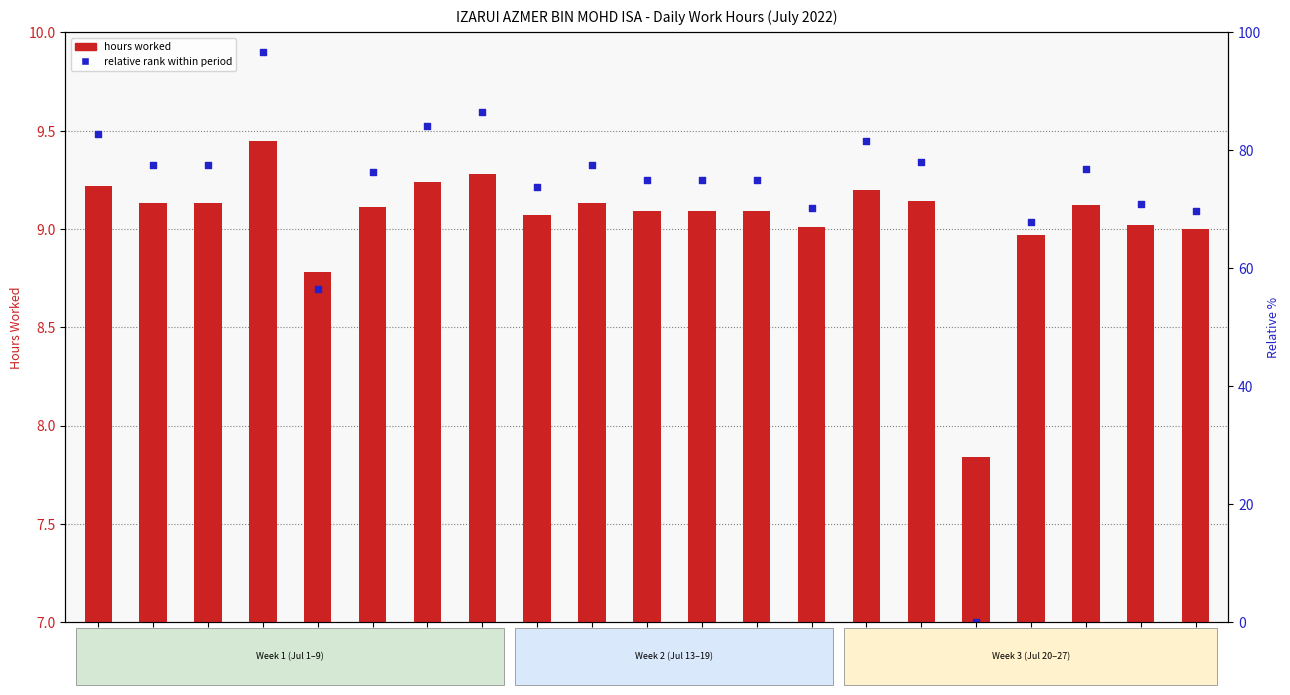

At how many categories does at least one series exceed 4?

21